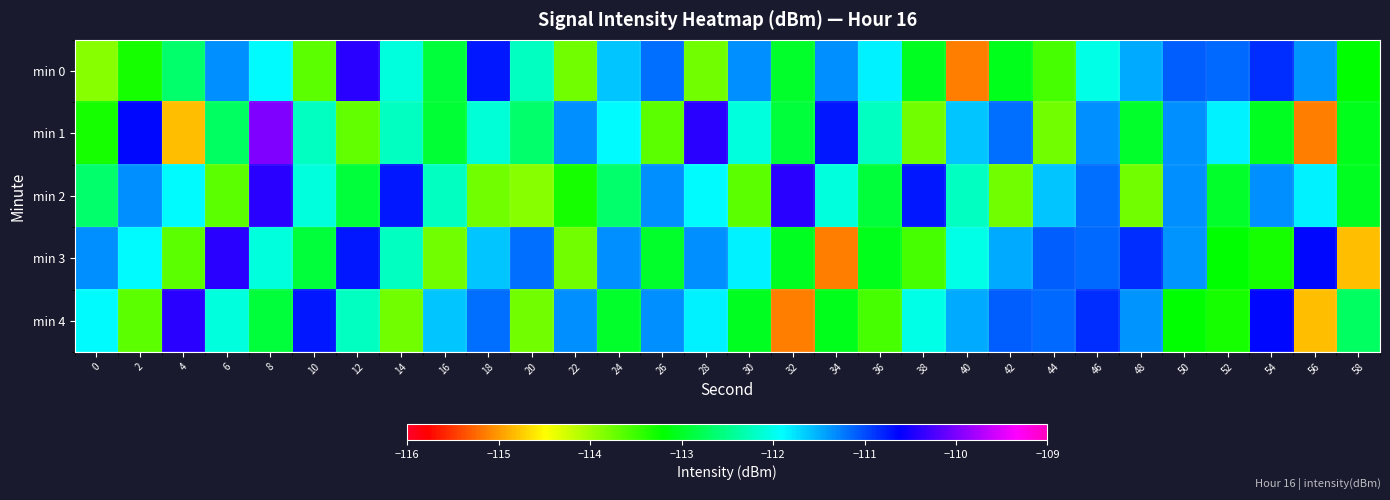

Rank the series by their maximum value, from lowest to highest.

min 0, min 2, min 3, min 4, min 1